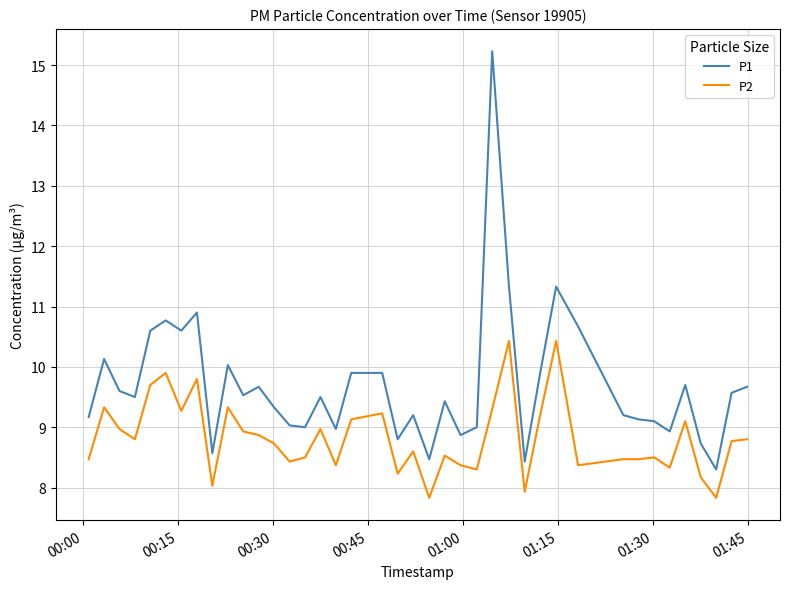

What is the greatest value displayed?

15.2